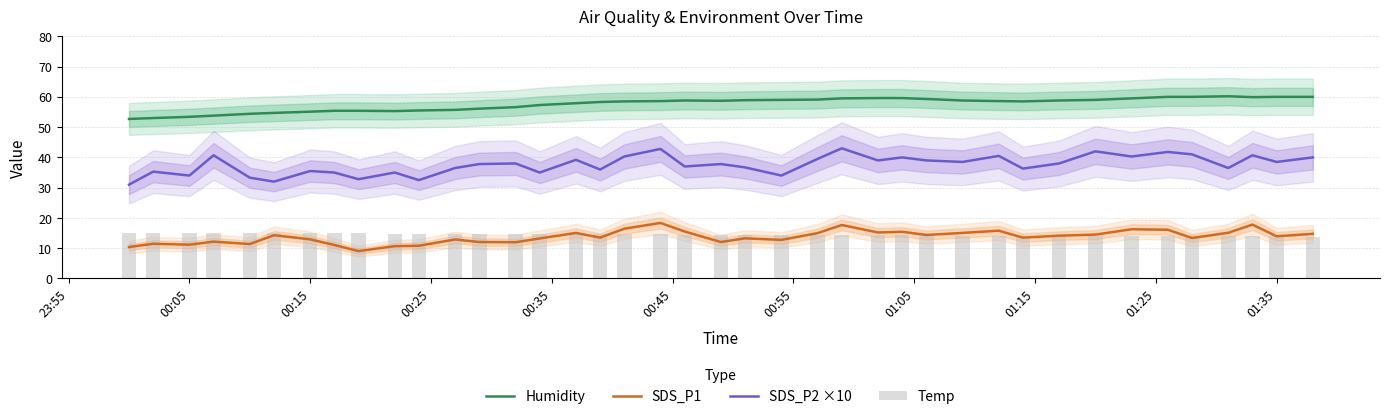

True or false: SDS_P2 ×10 and Humidity cross at least once.

False